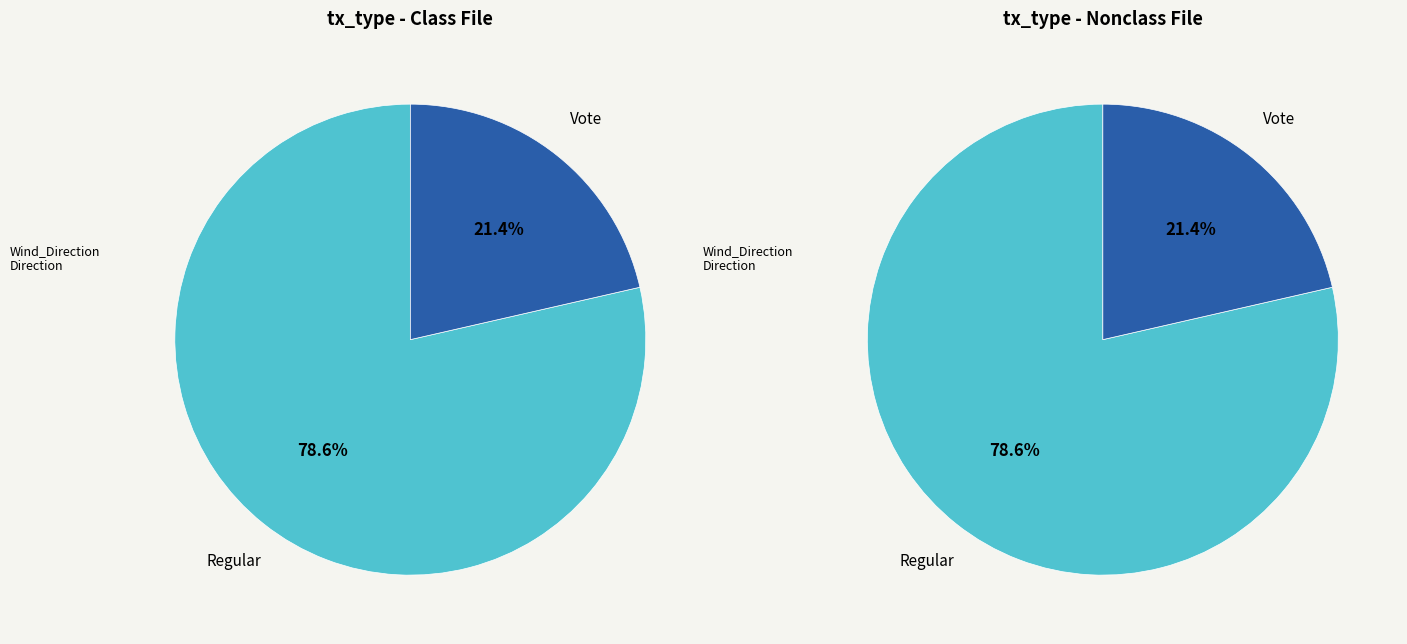

To the nearest percent, what is the combined percentage of Vote and Regular?

100%